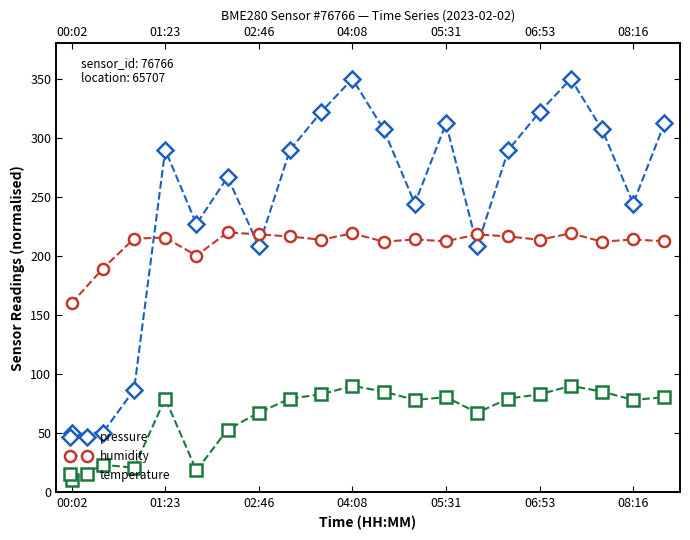

True or false: temperature and pressure cross at least once.

False